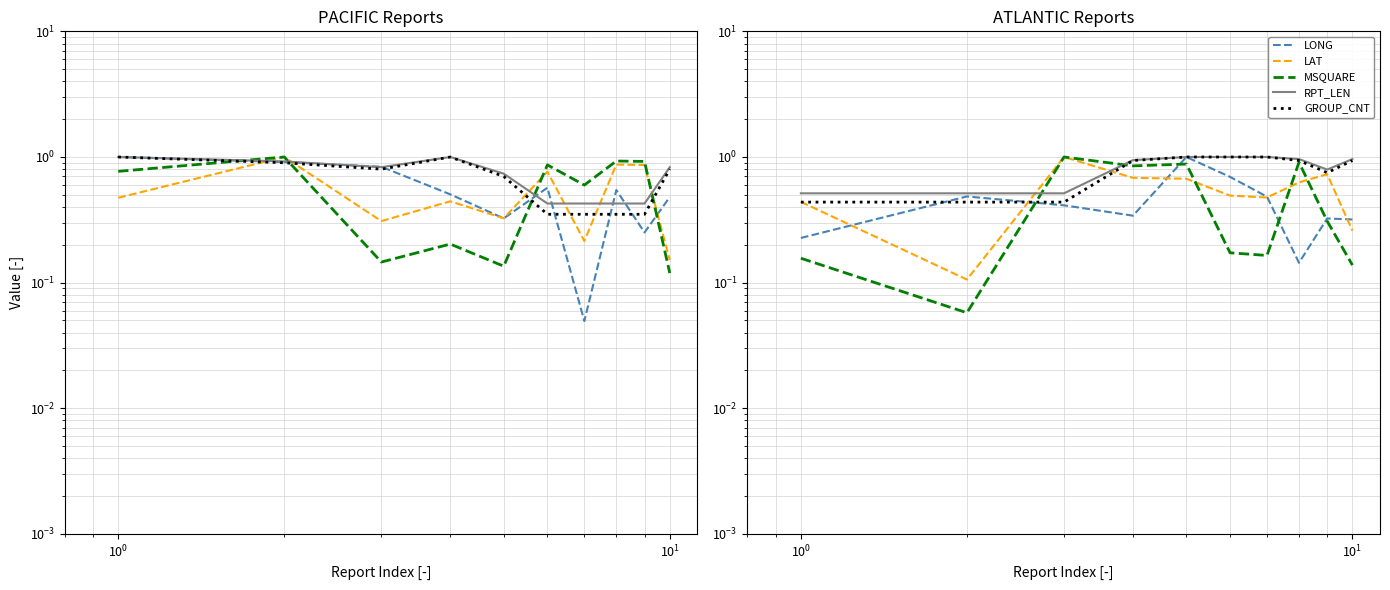

What is the value of the LAT point at the 8th from the left?

0.6